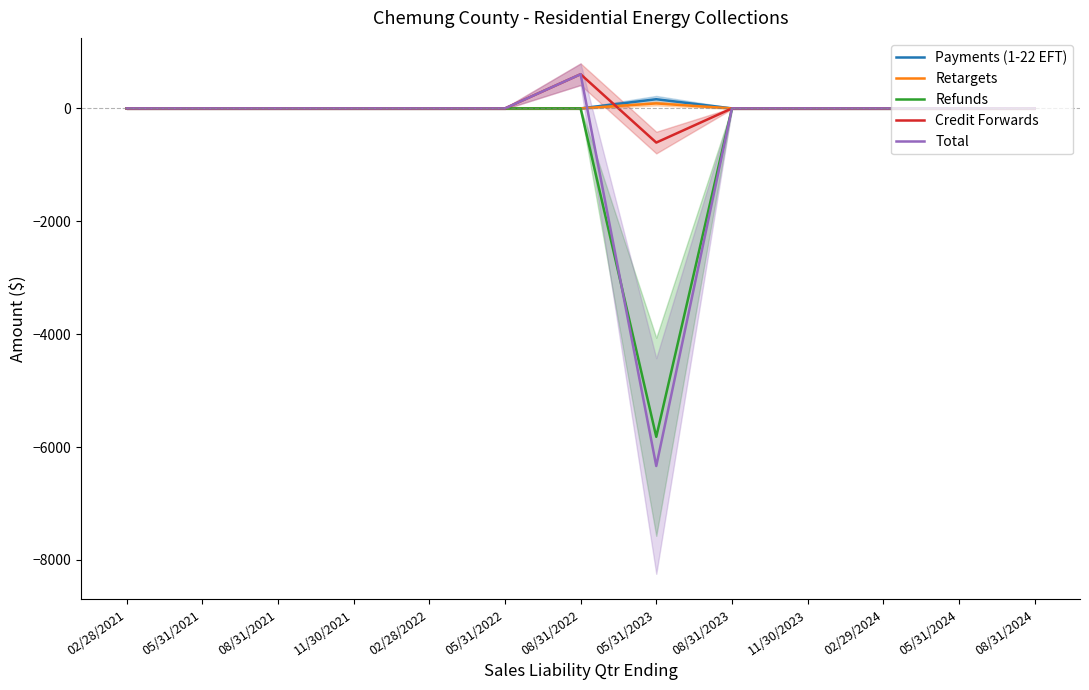

How many negative values does the Total series have?

1